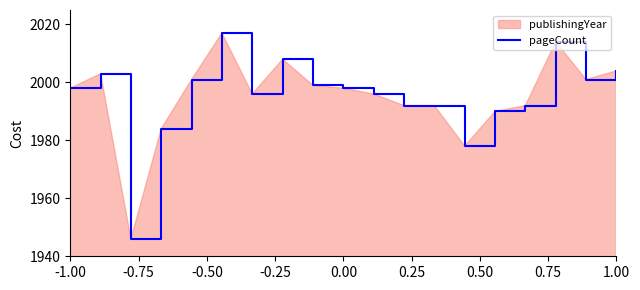

What is the smallest value displayed?

1946